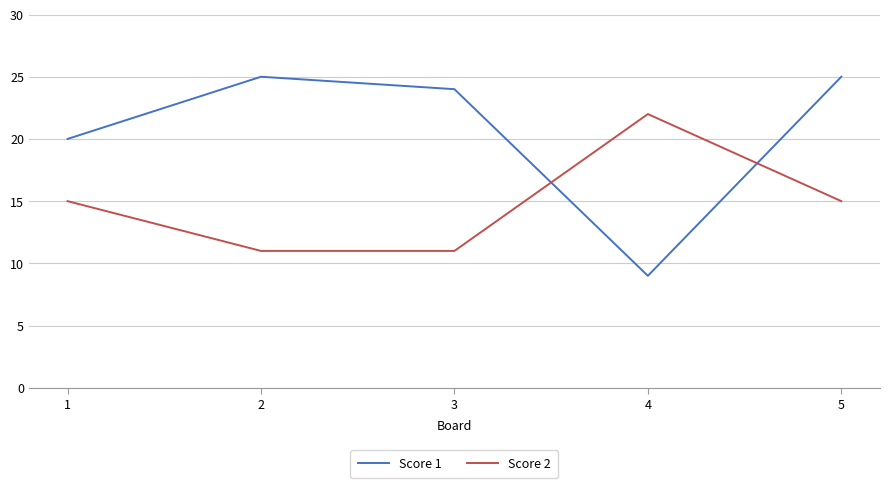

Is the value of Score 2 at 2 greater than the value of Score 1 at 3?

No